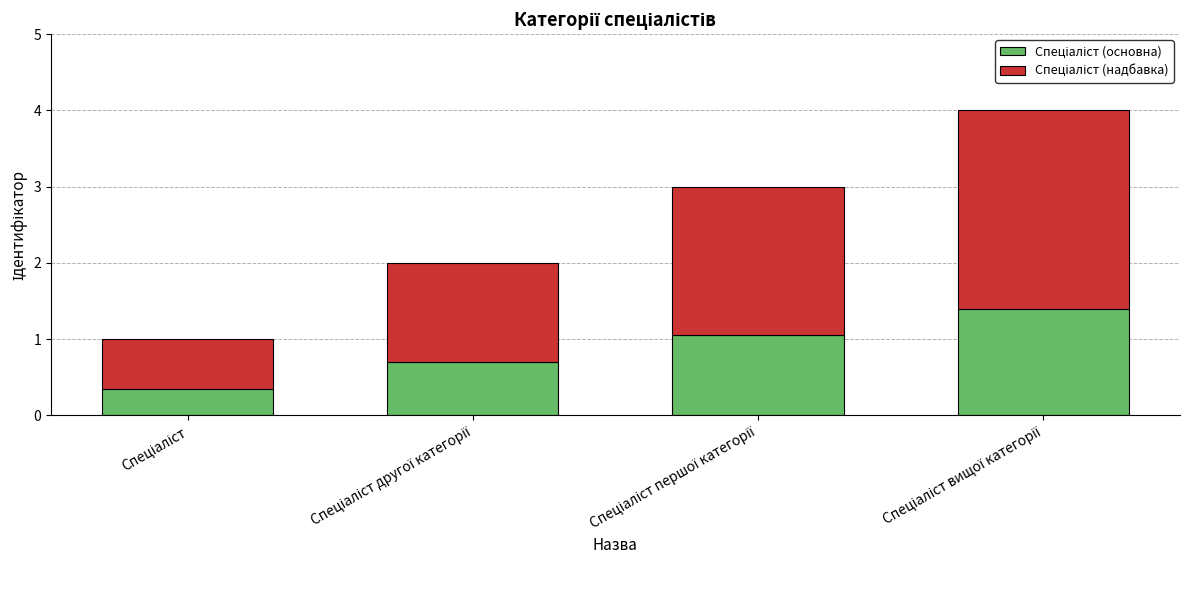

List the series in order of their overall mean, lowest first.

Спеціаліст (основна), Спеціаліст (надбавка)